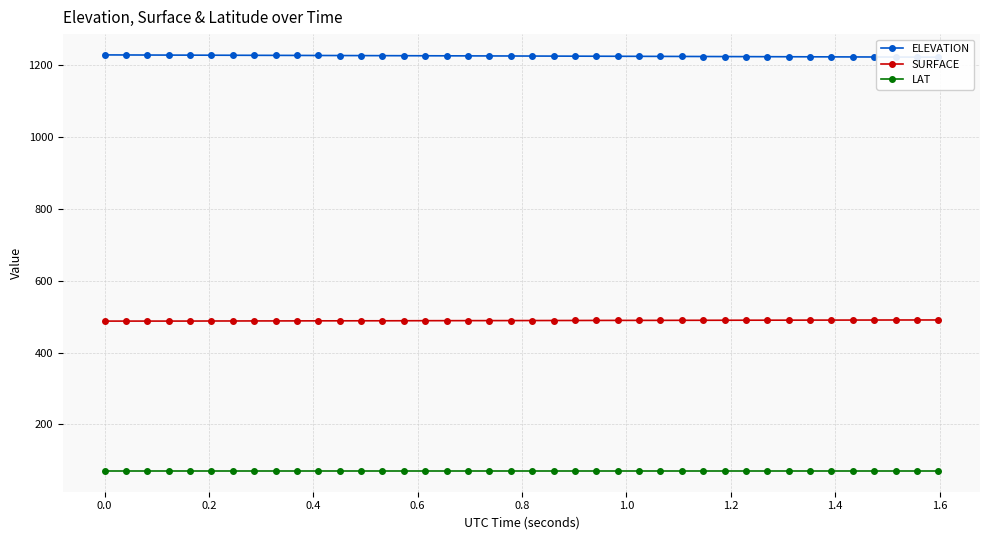

At how many categories does at least one series exceed 1104?

40